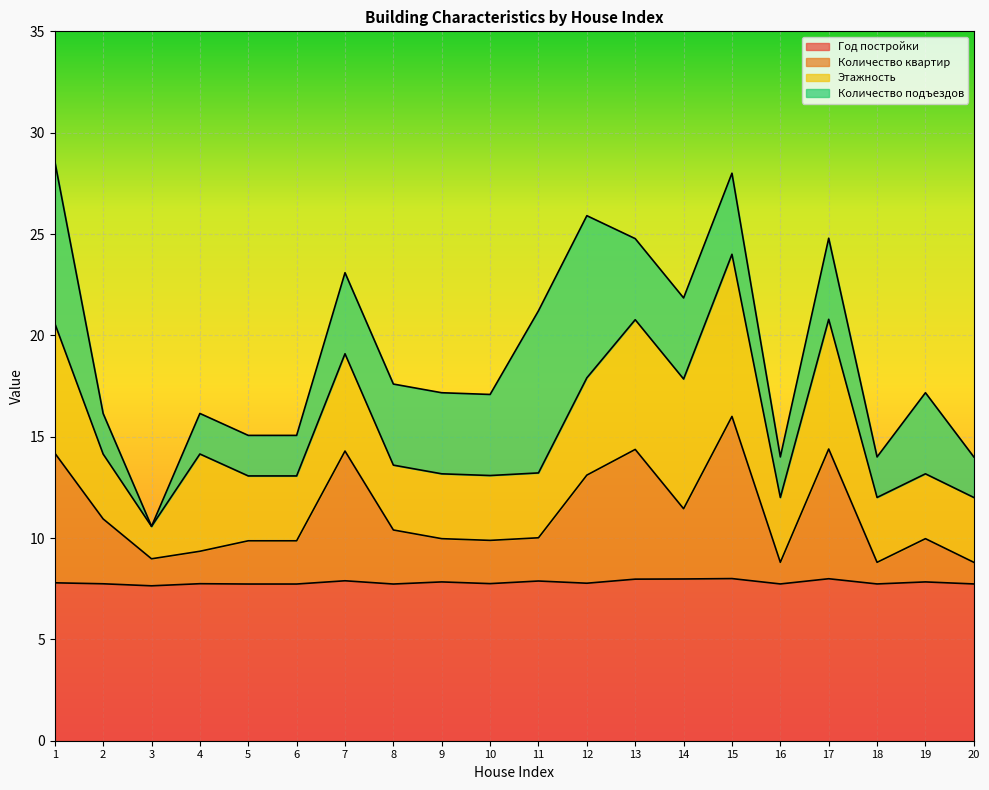

What is the value of the Количество квартир point at the 17th from the left?

14.4